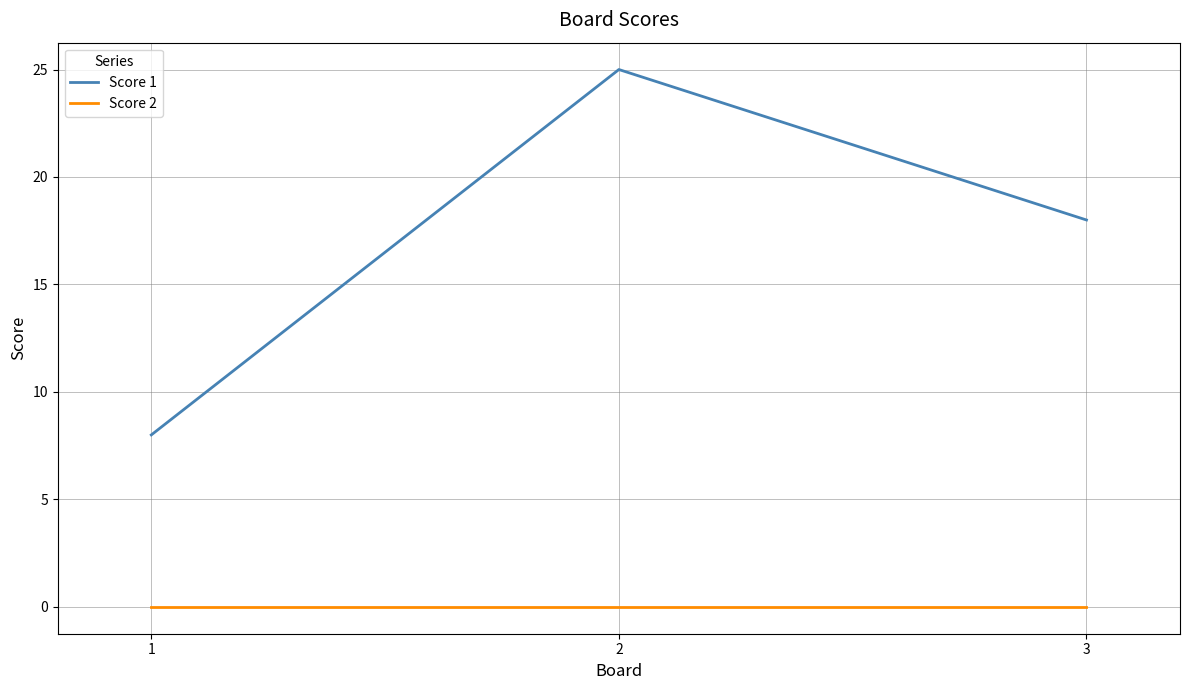

How many categories are shown in the chart?

3